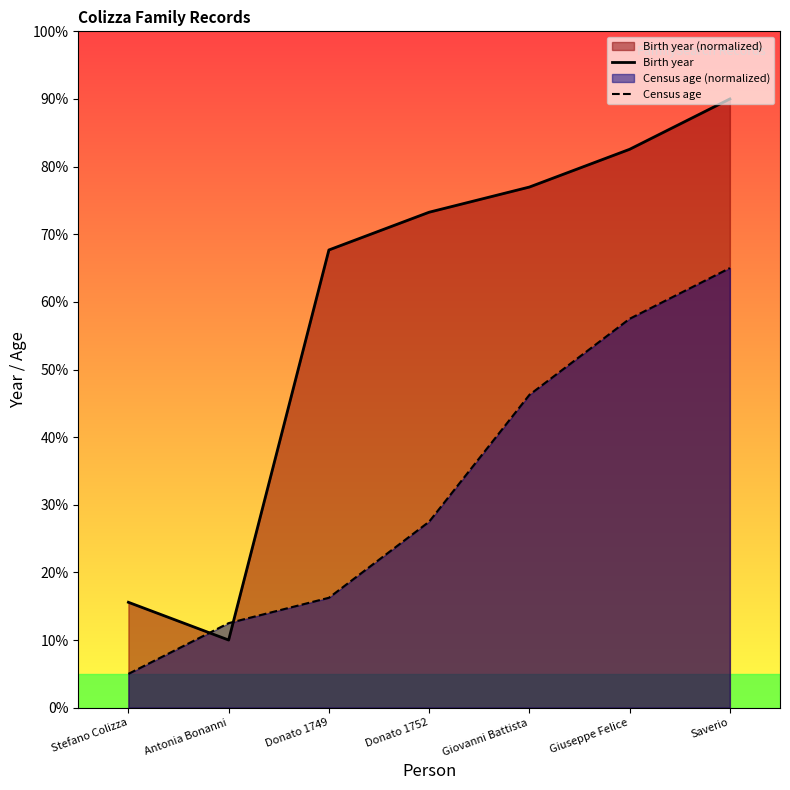

True or false: Census age and Birth year cross at least once.

True